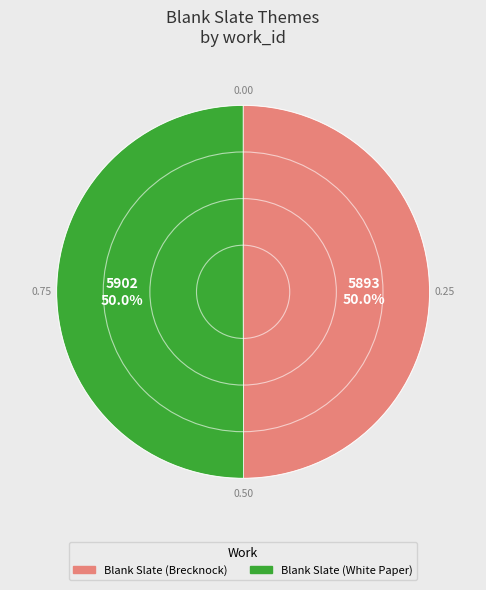

To the nearest percent, what percentage of the pie is Blank Slate (White Paper)?

50%